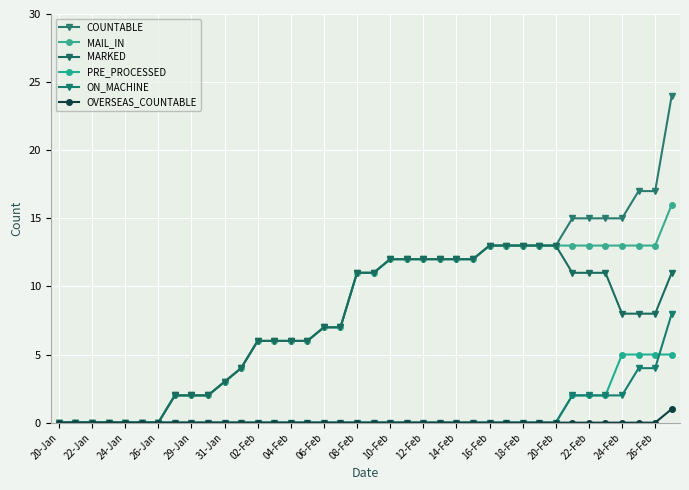

Count the number of data series in this chart.

6